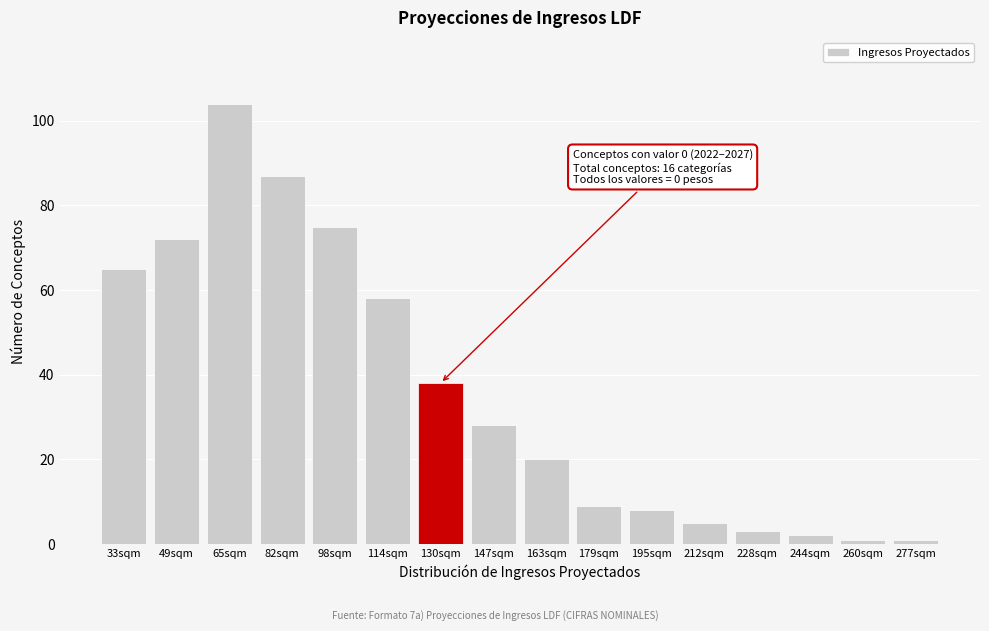

Reading left to right, transcribe all the data shown in this chart.

33sqm=65	49sqm=72	65sqm=104	82sqm=87	98sqm=75	114sqm=58	130sqm=38	147sqm=28	163sqm=20	179sqm=9	195sqm=8	212sqm=5	228sqm=3	244sqm=2	260sqm=1	277sqm=1